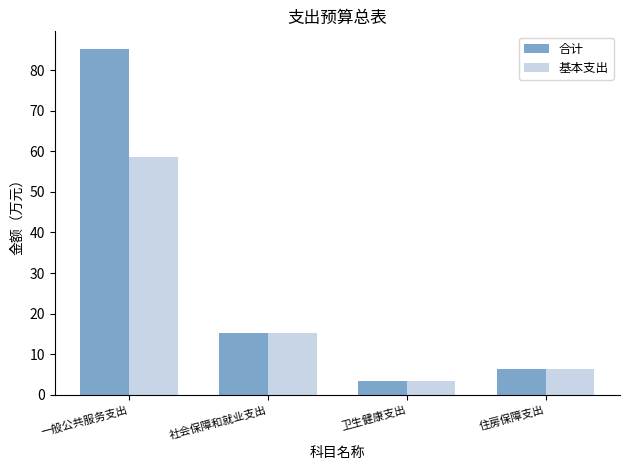

How many data points in 合计 are less than 15?

2